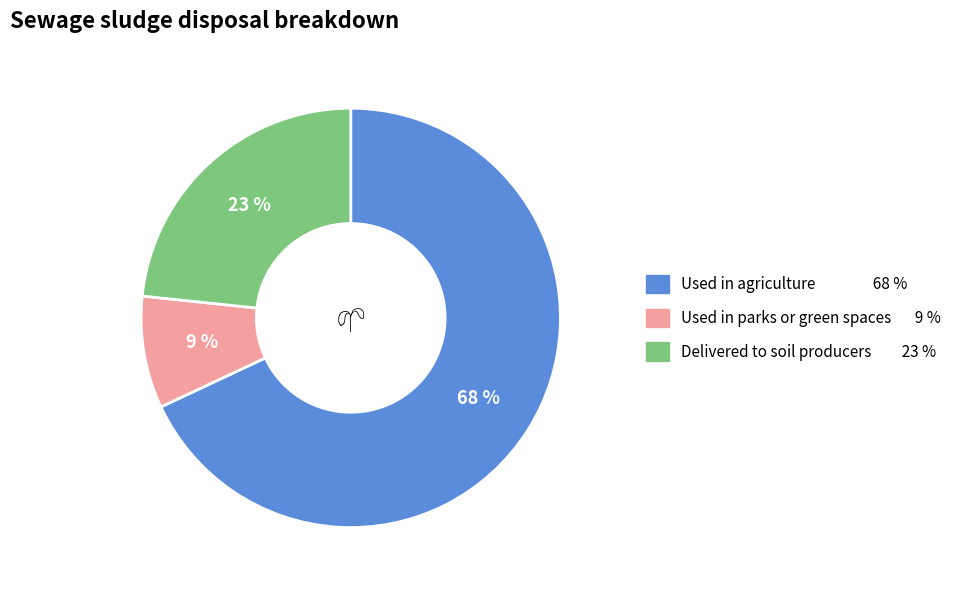

To the nearest percent, what is the difference between the largest and smallest slice percentages?

59%